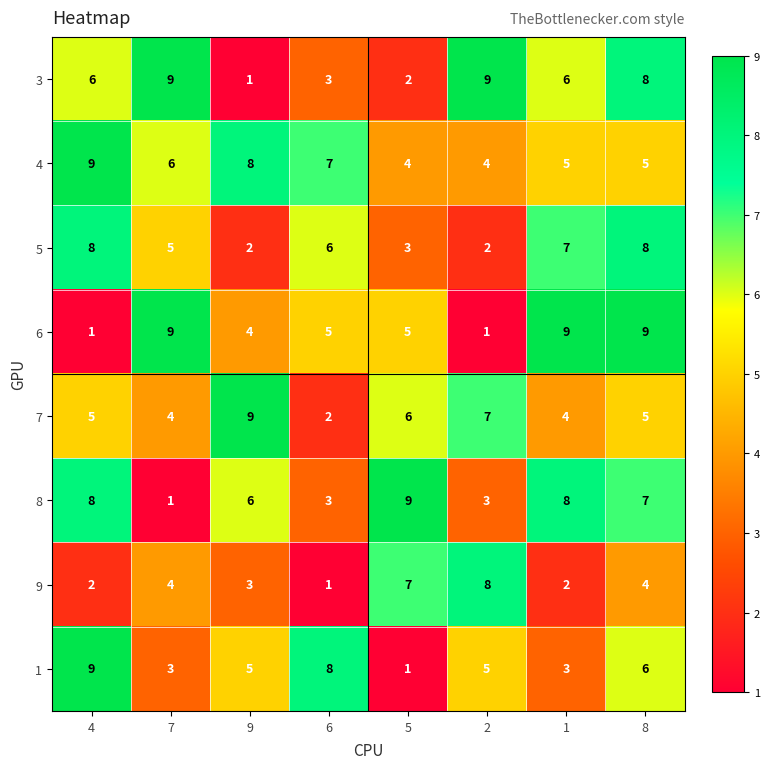

The value of 7 at 1 is 2. True or false?

False